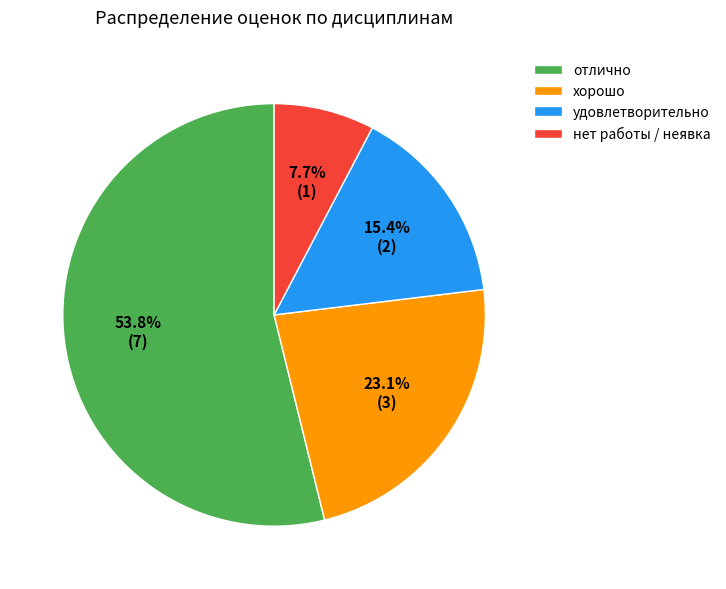

Between нет работы / неявка and хорошо, which is larger?

хорошо